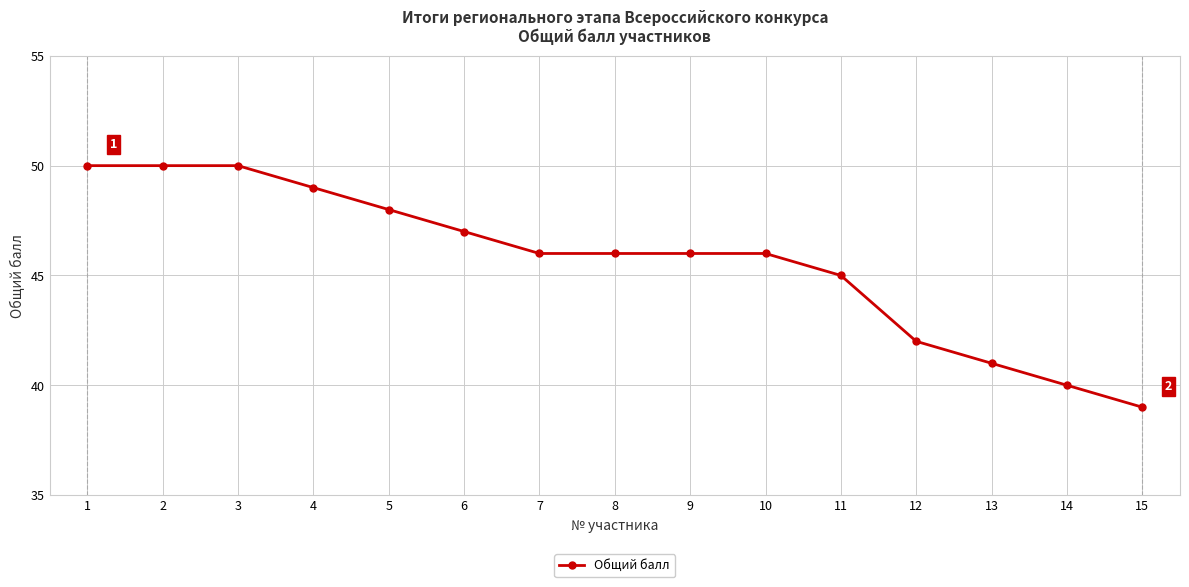

Read the value at 12.

42